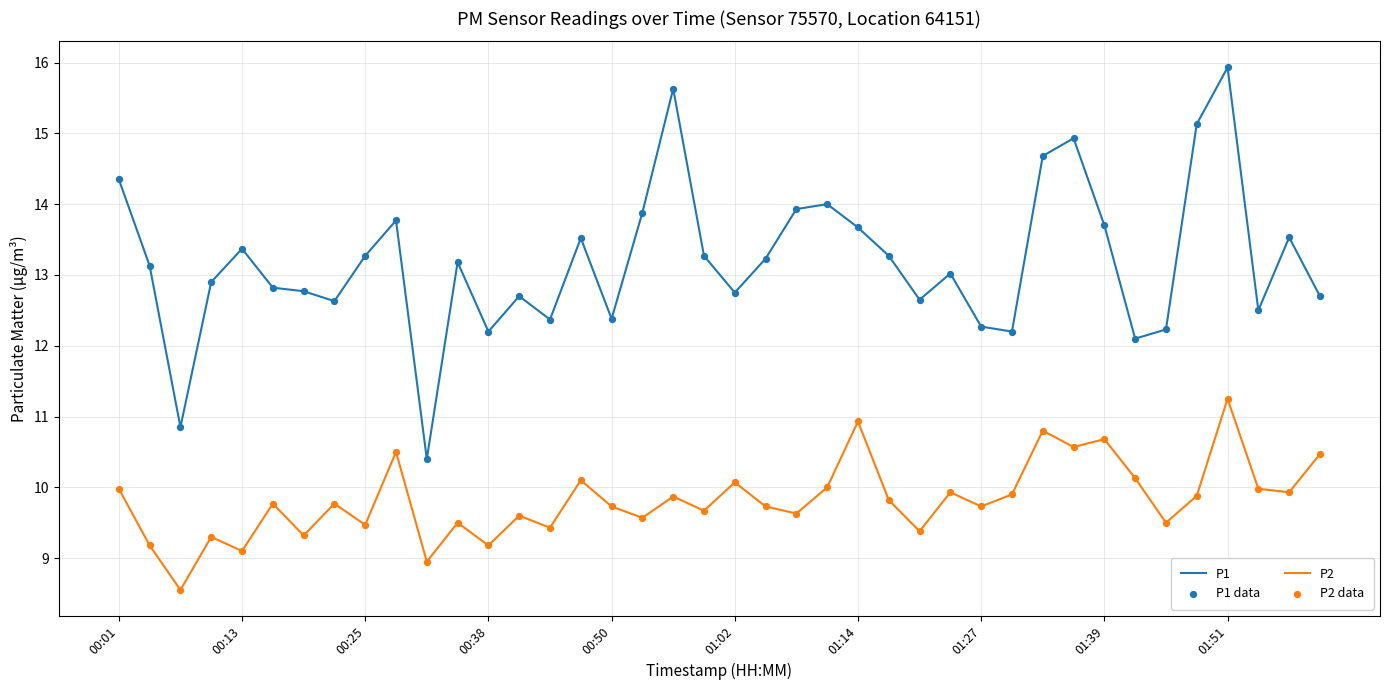

Which series has the largest total across all categories?

P1